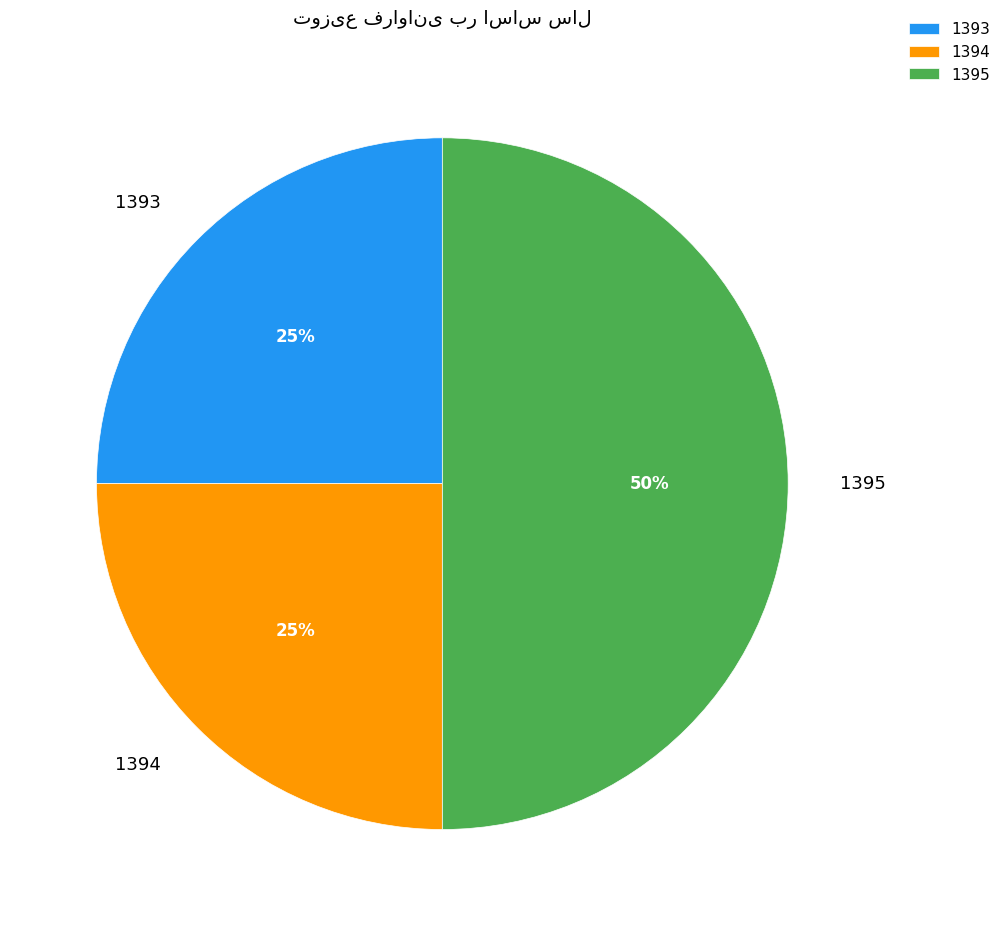

Does 1394 represent more than half of the total?

No